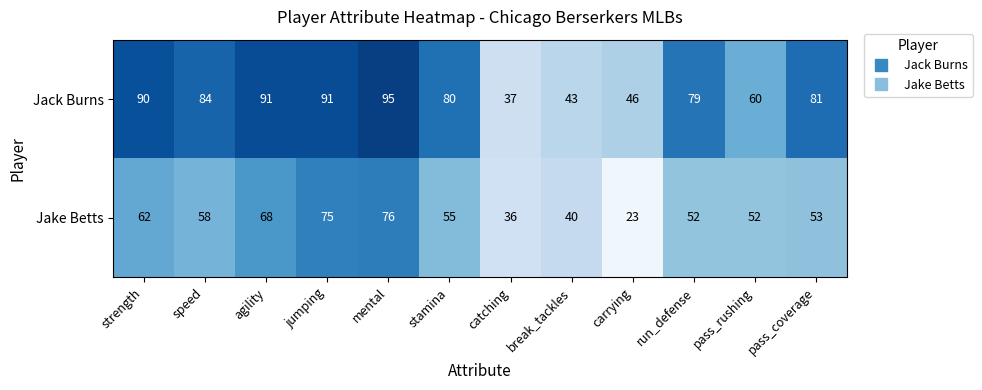

What is the minimum value for Jack Burns?

37